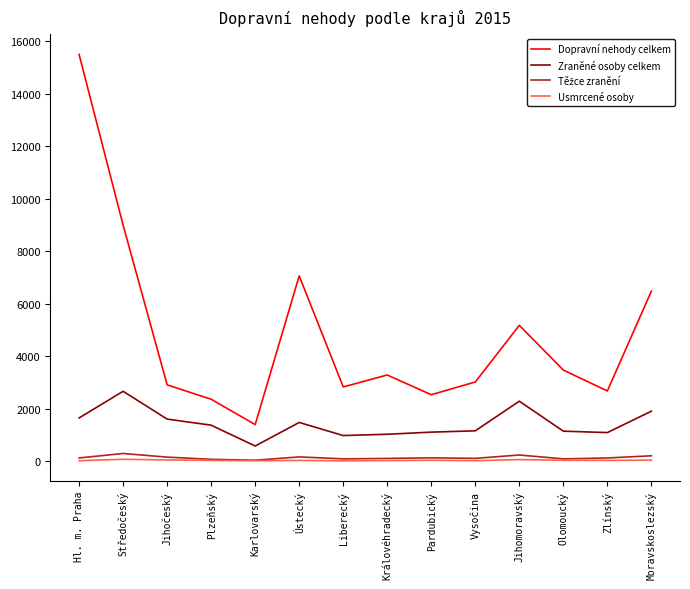

Does the chart have visible grid lines?

No